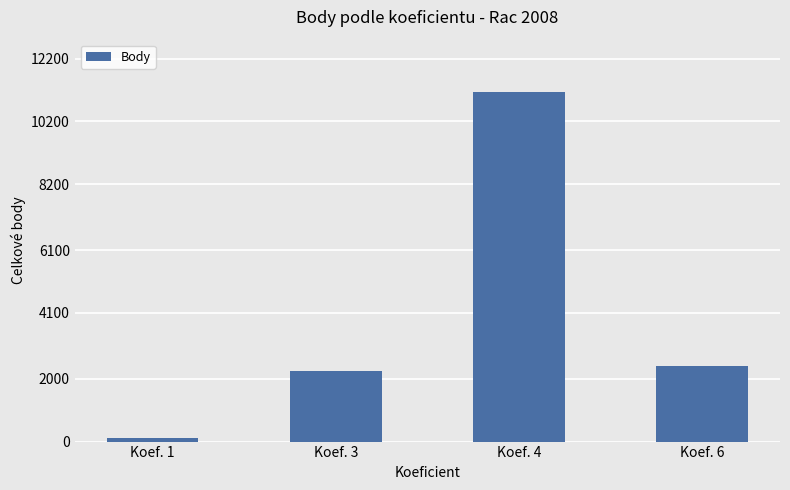

Reading left to right, transcribe all the data shown in this chart.

Koef. 1=101	Koef. 3=2233	Koef. 4=11134	Koef. 6=2412